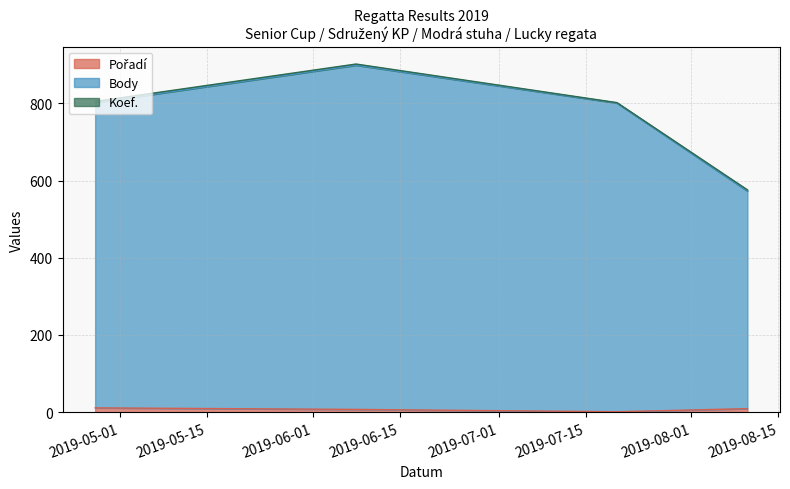

True or false: Pořadí has more than 1 points higher than both neighbors.

False